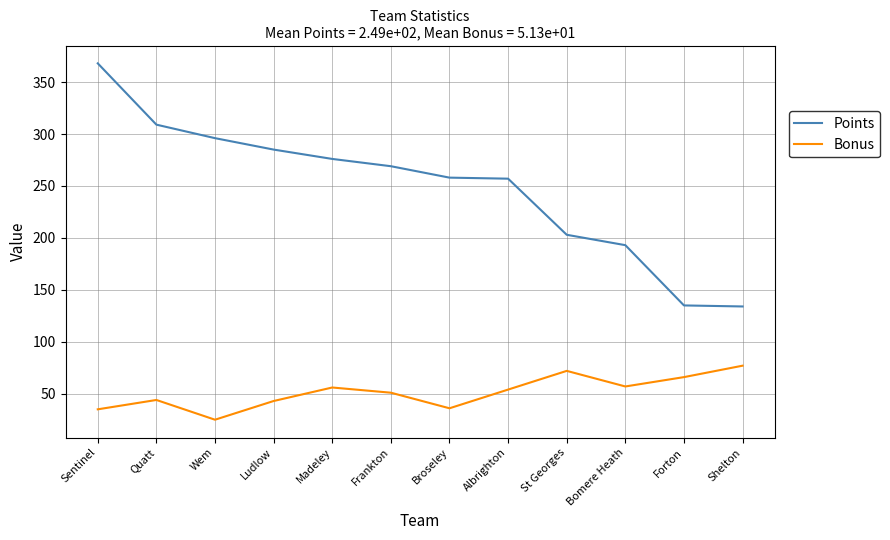

Is it true that Points equals 269 at Frankton?

True